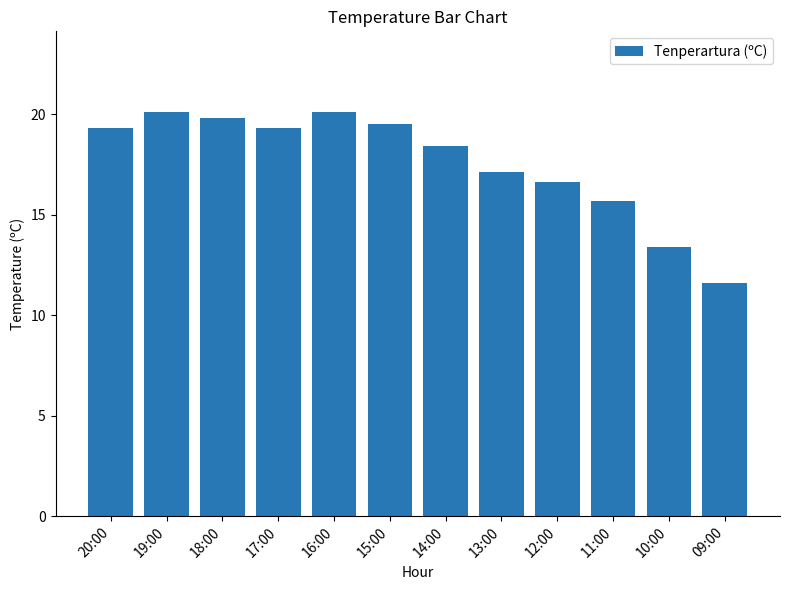

Reading left to right, list all the values displayed in this chart.

19.3	20.1	19.8	19.3	20.1	19.5	18.4	17.1	16.6	15.7	13.4	11.6